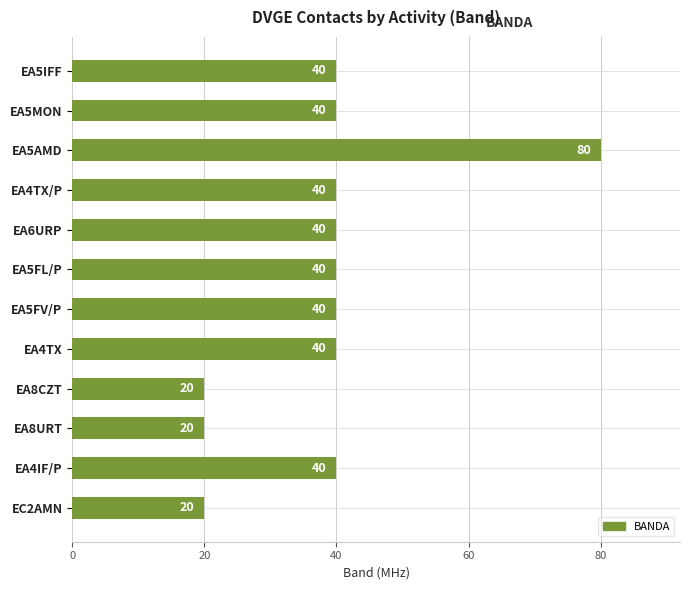

Reading bottom to top, list all the values displayed in this chart.

EC2AMN=20	EA4IF/P=40	EA8URT=20	EA8CZT=20	EA4TX=40	EA5FV/P=40	EA5FL/P=40	EA6URP=40	EA4TX/P=40	EA5AMD=80	EA5MON=40	EA5IFF=40